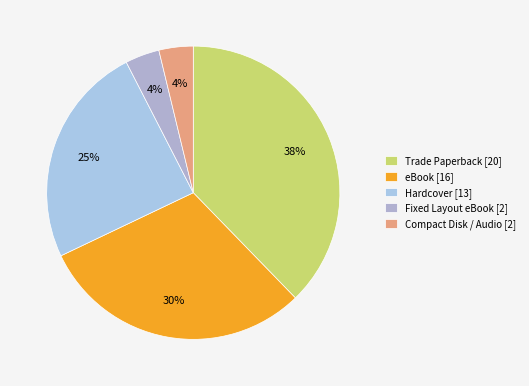

What percentage is the Hardcover slice, to the nearest percent?

25%